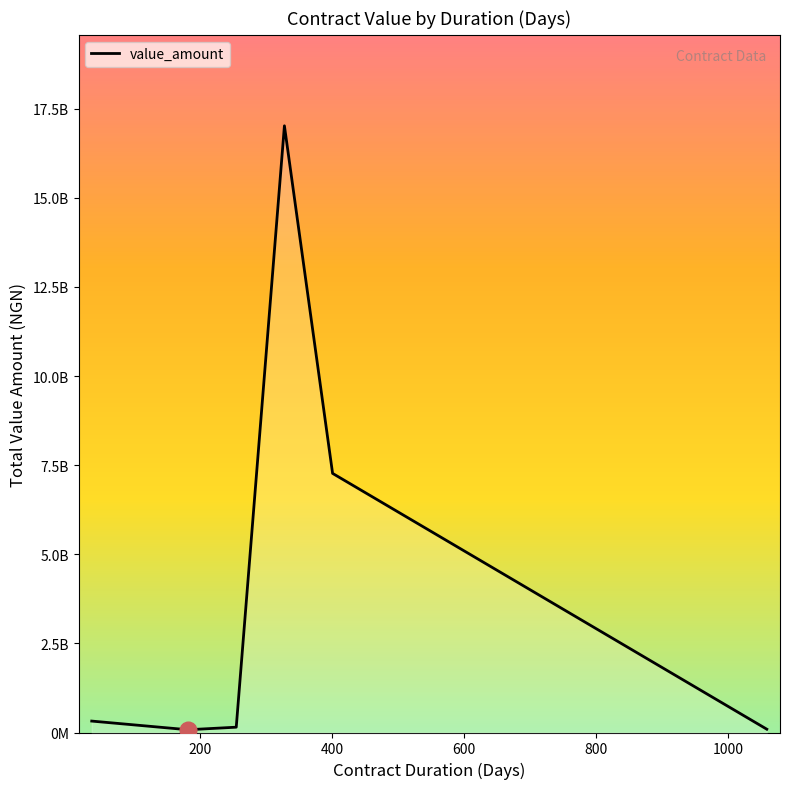

Does the chart display data point markers on the line(s)?

No